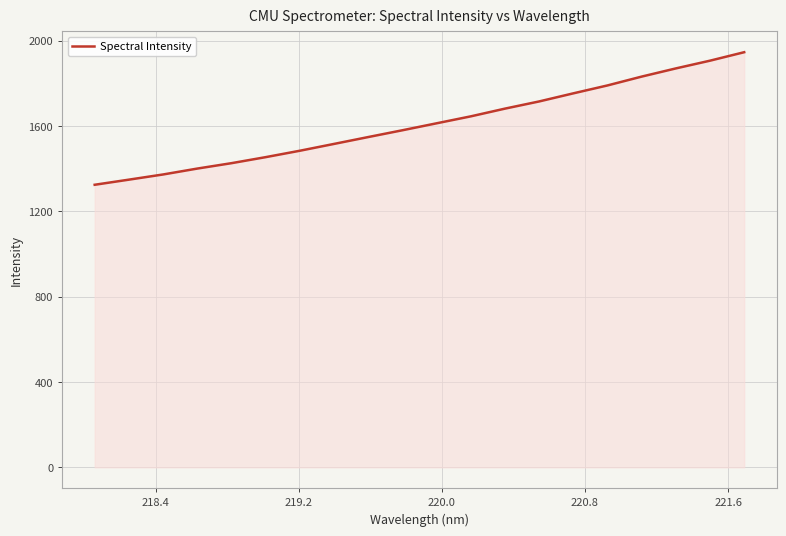

What is the maximum value shown in the chart?

1945.8